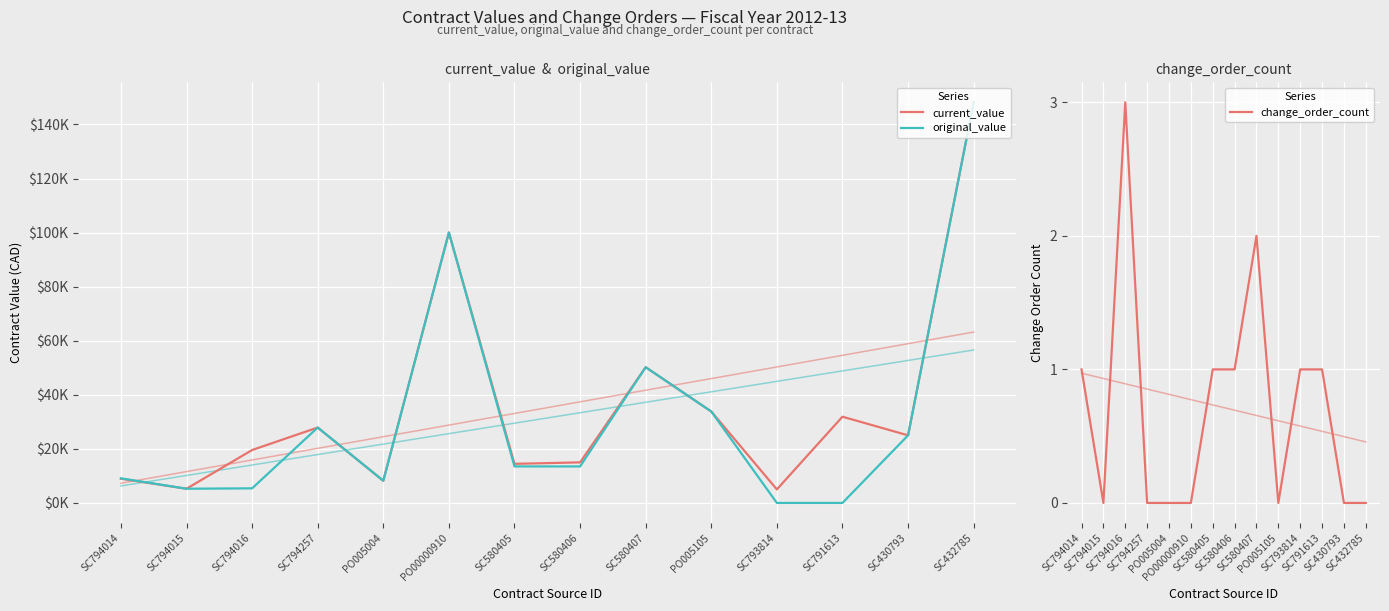

The value of original_value at SC432785 is 148165.0. True or false?

True